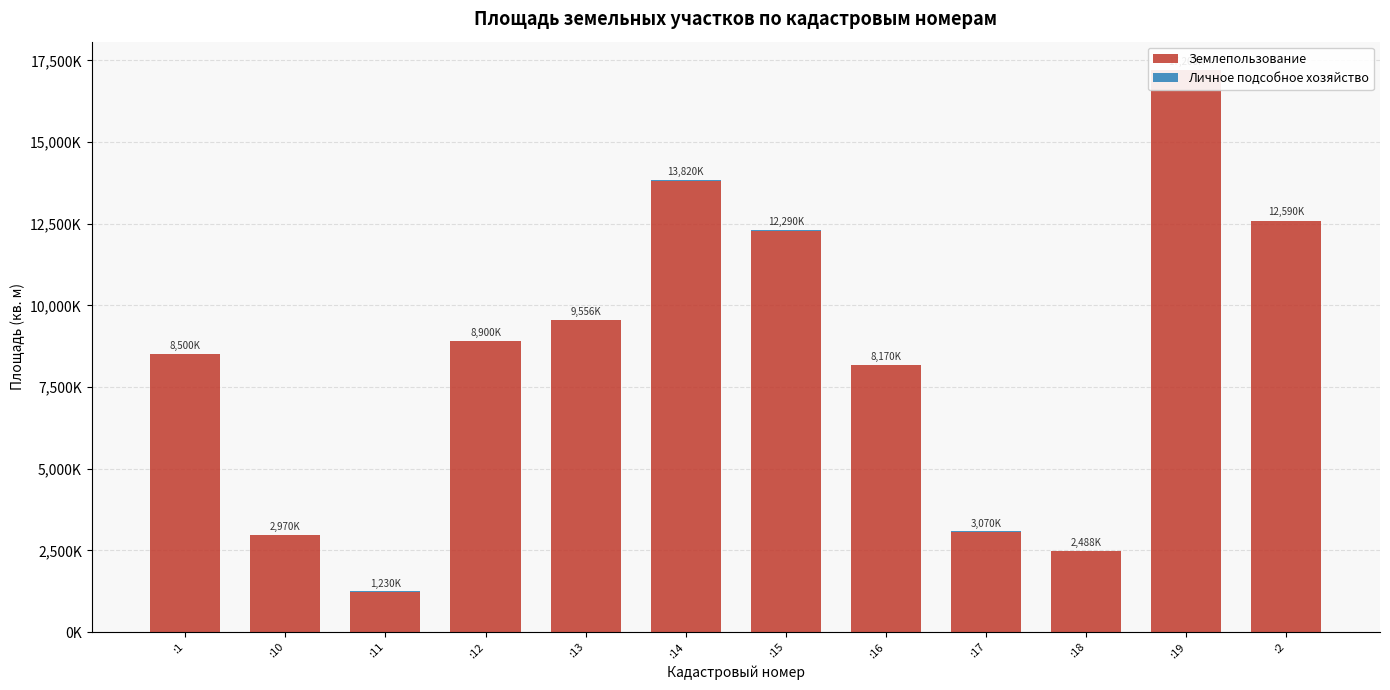

What is the label of the 11th bar from the right?

:10